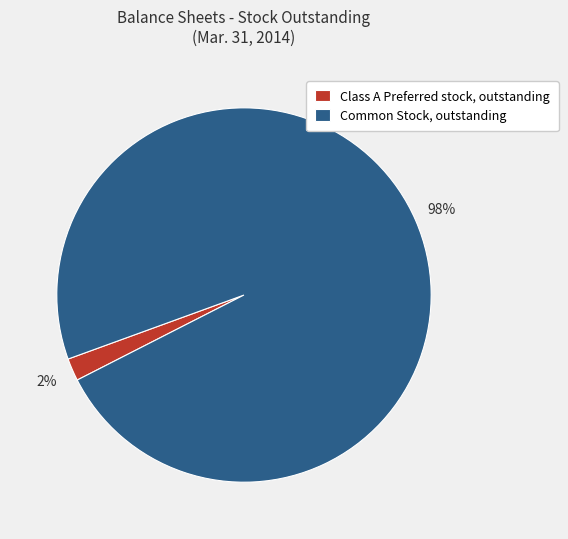

True or false: Common Stock, outstanding accounts for 86% of the total.

False